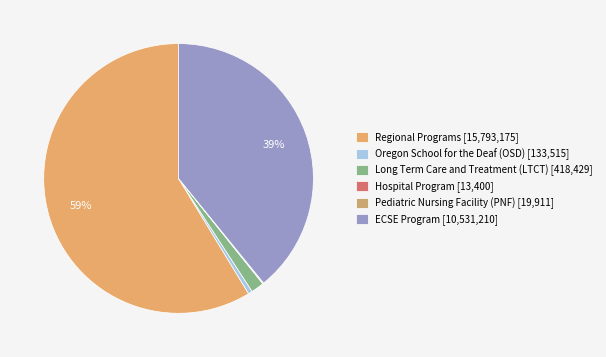

Is it true that ECSE Program is 44% of the pie?

False